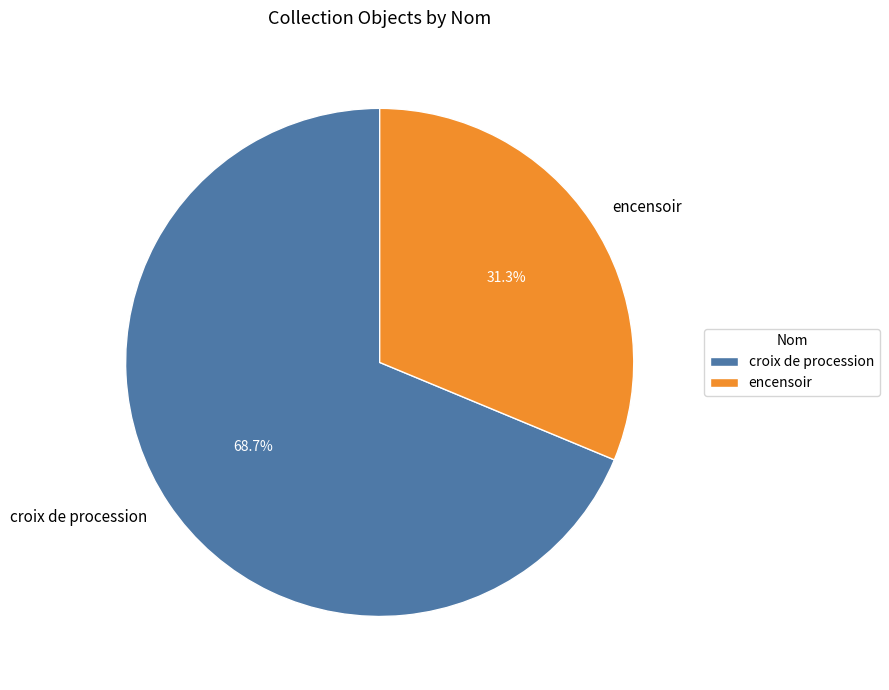

What is the smallest slice in the pie chart?

encensoir